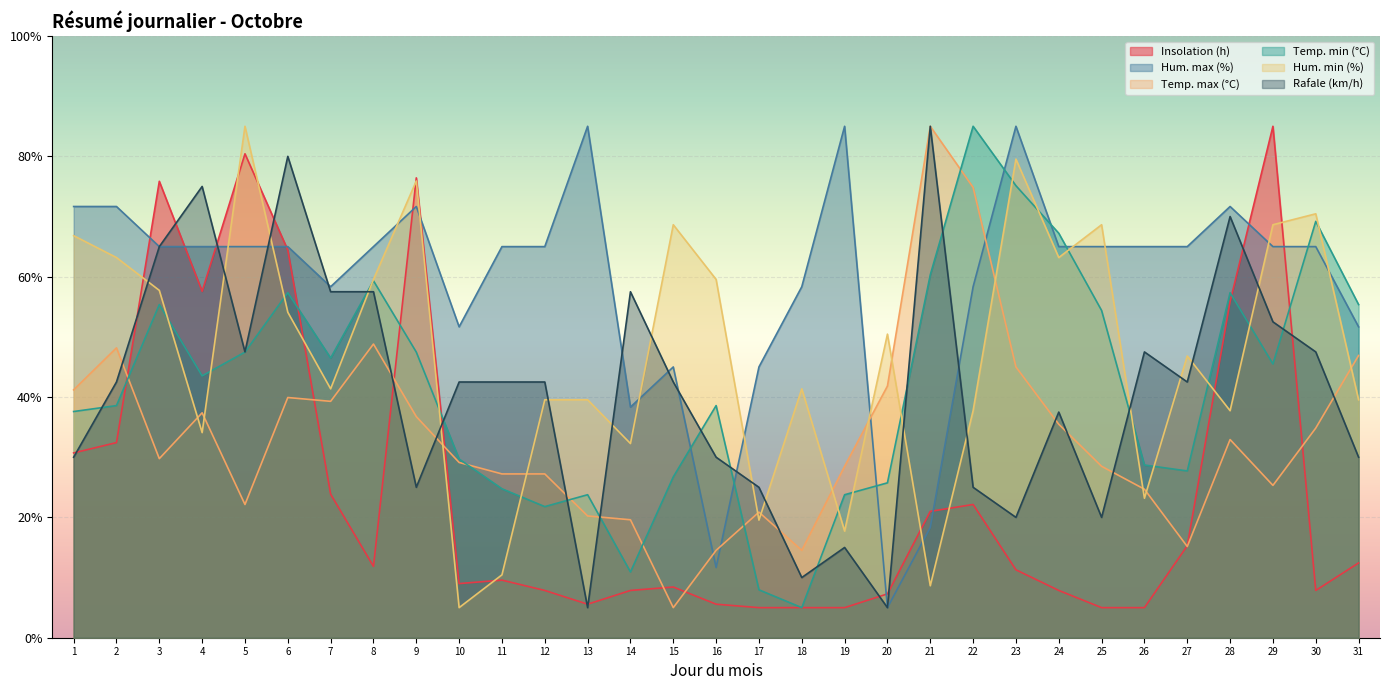

What is the sum of the Hum. max (%) values at 16 and 19?

96.7